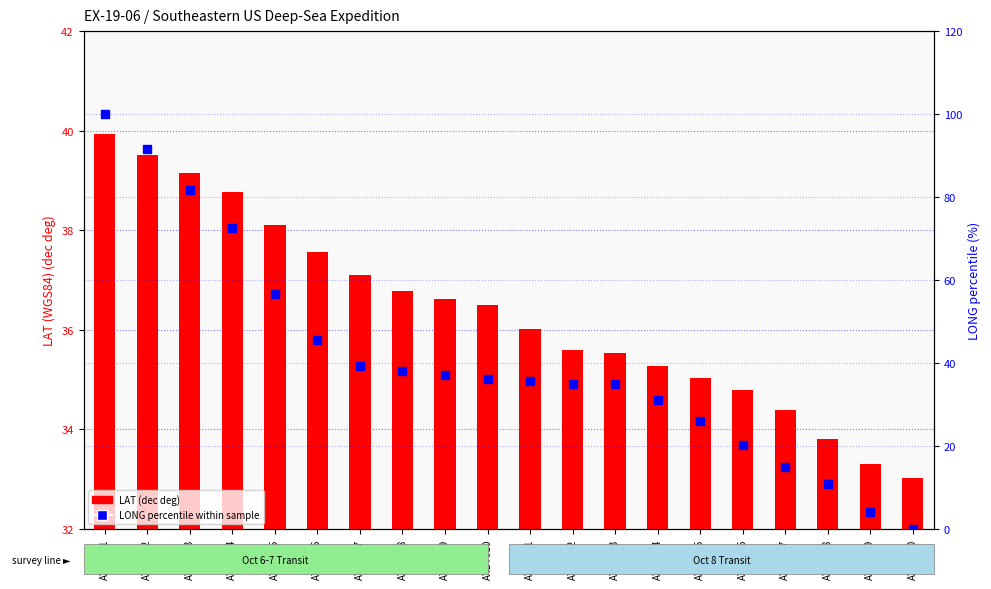

How many groups of bars are there?

20